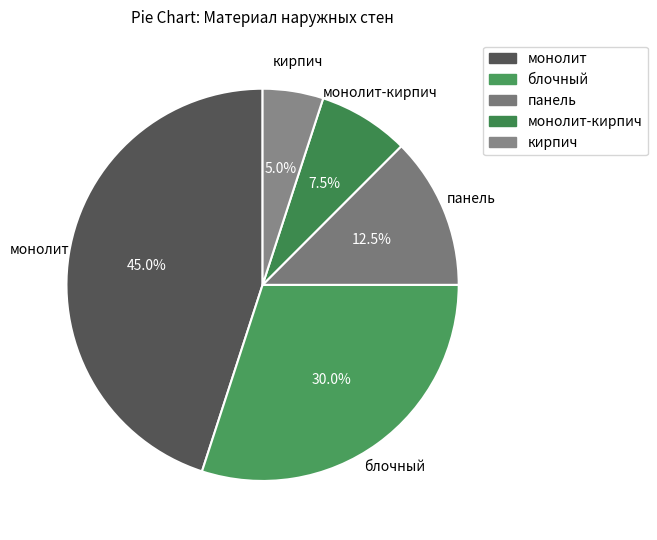

Which slice is the largest?

монолит